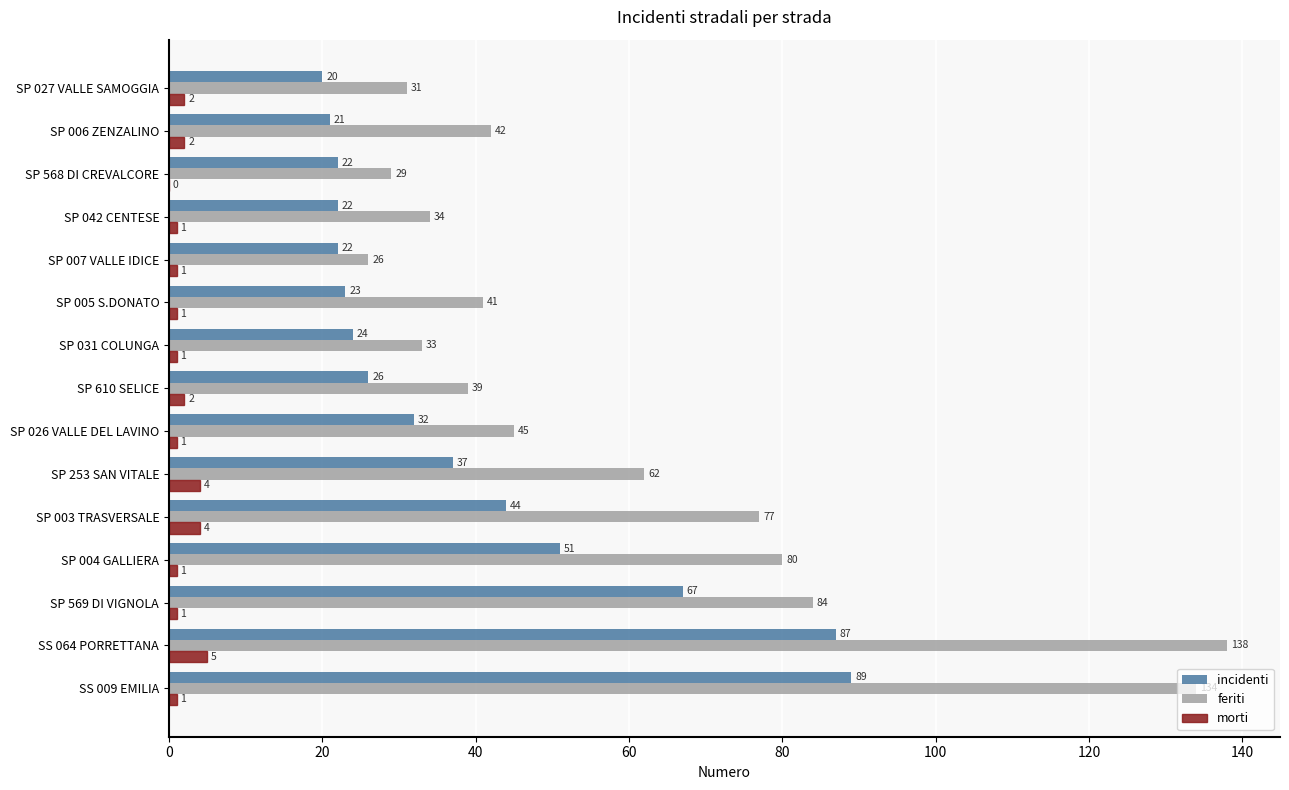

True or false: morti has a value of 0 at SP 568 DI CREVALCORE.

True